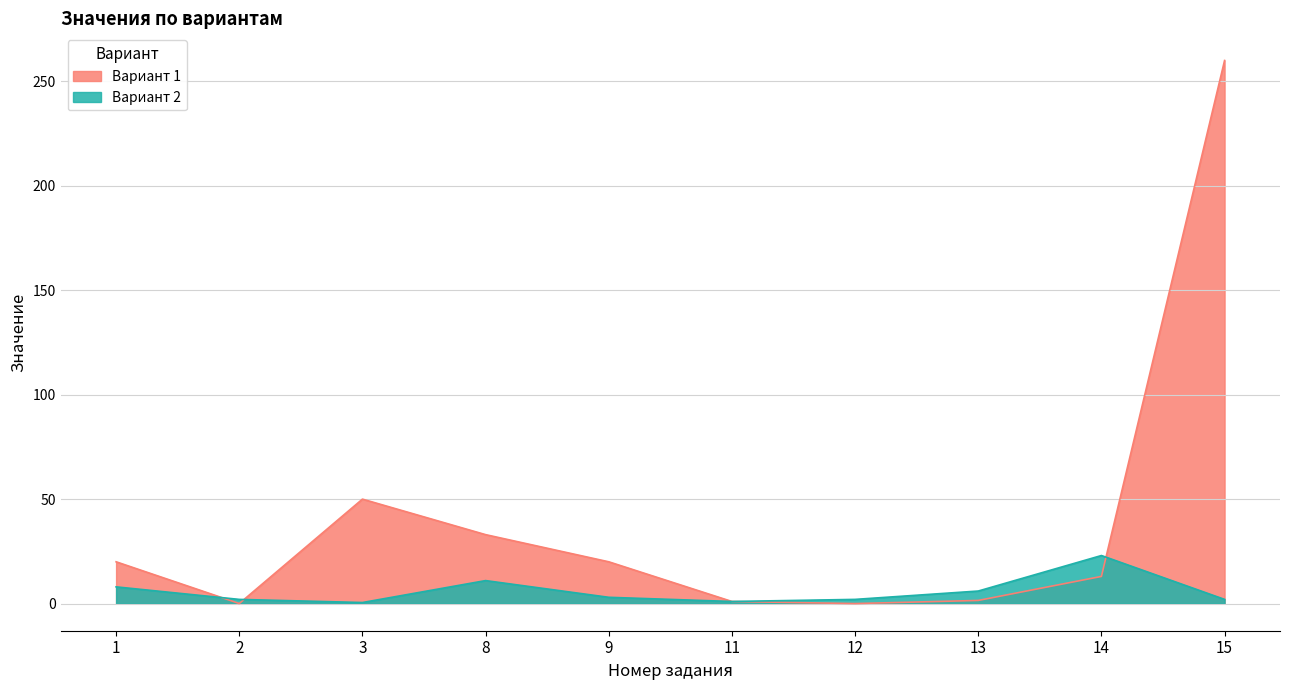

The Вариант 2 series shows 11.0 at 8. True or false?

True